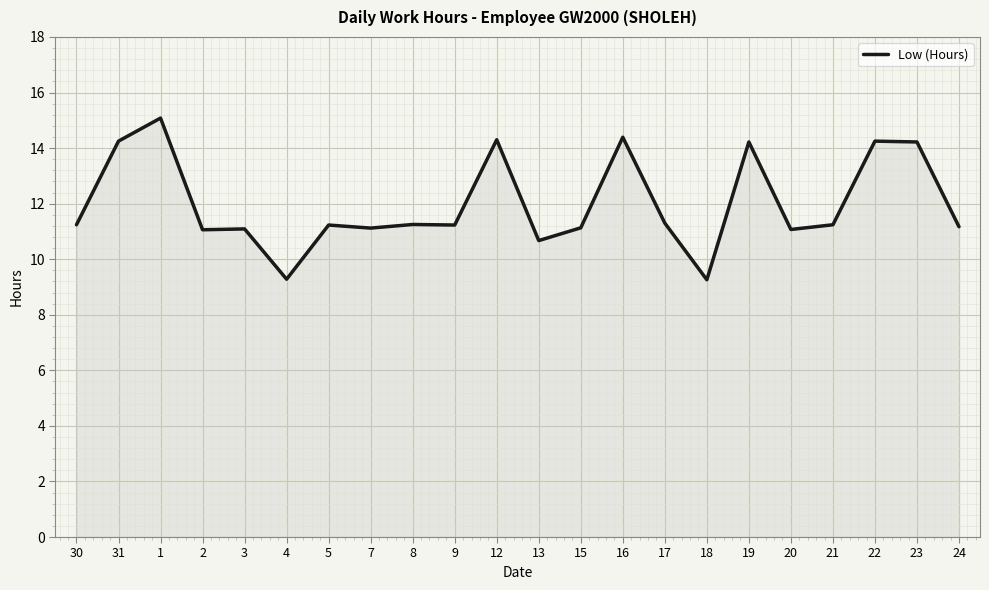

What position from the right is 23?

2